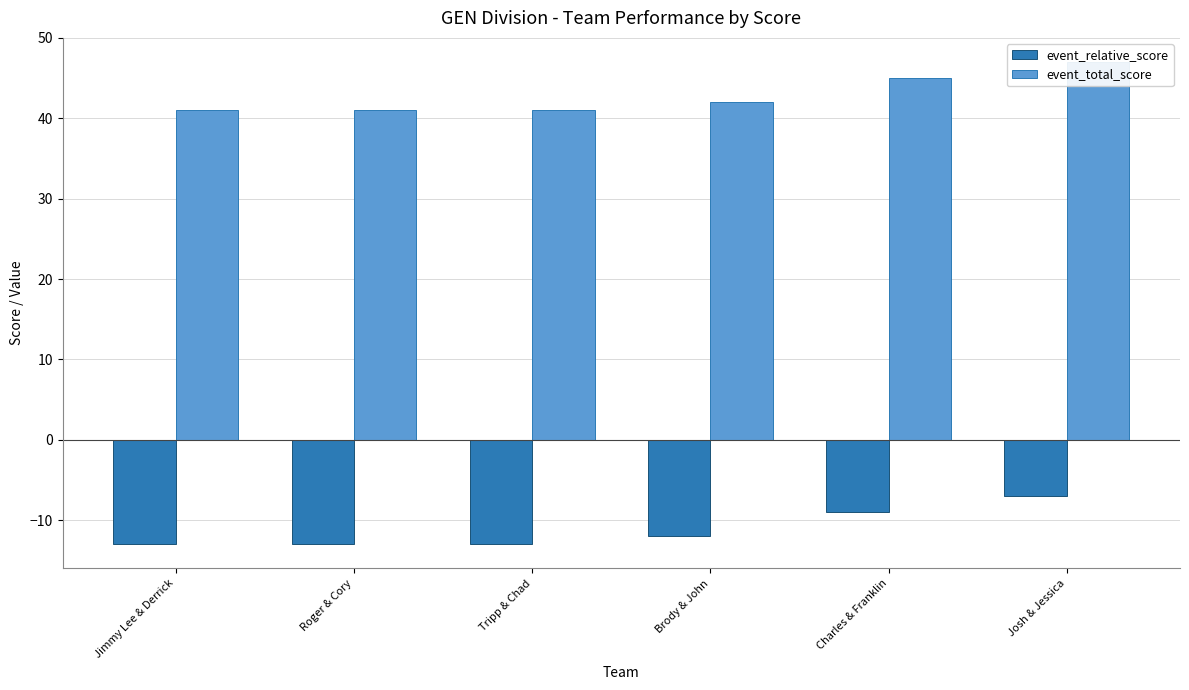

What is the label of the 3rd bar from the left?

Tripp & Chad